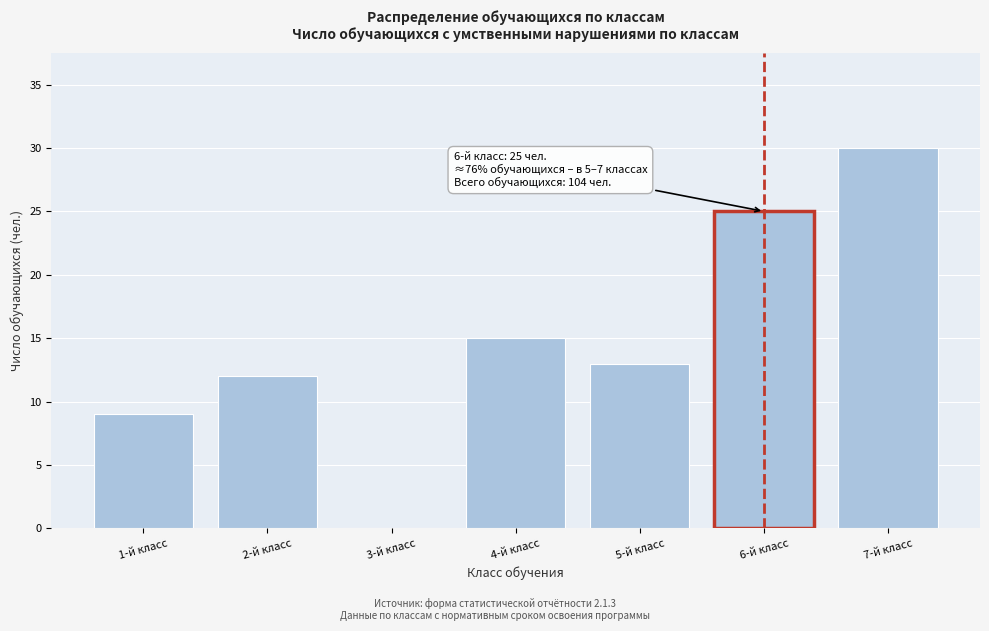

Reading left to right, what are all the values shown in this chart?

1-й класс=9	2-й класс=12	3-й класс=0	4-й класс=15	5-й класс=13	6-й класс=25	7-й класс=30